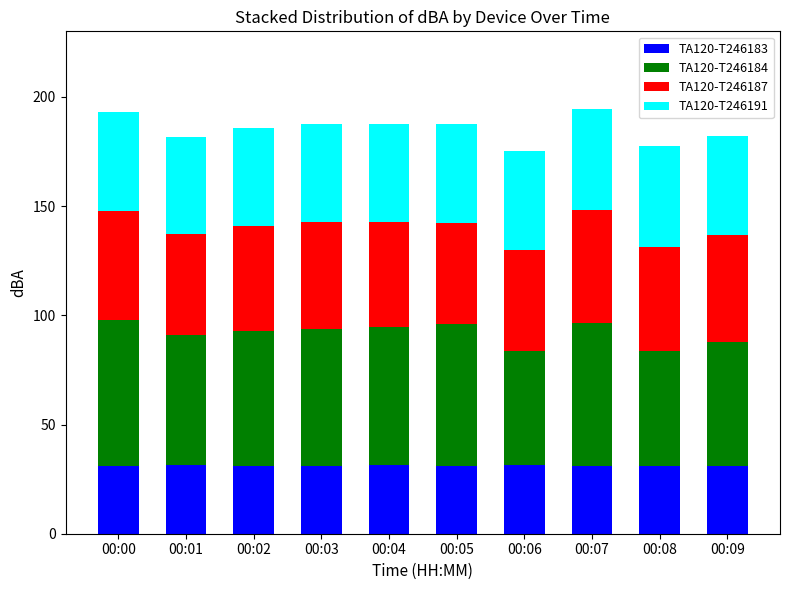

What is the difference between the TA120-T246183 values at 00:02 and 00:07?

0.2